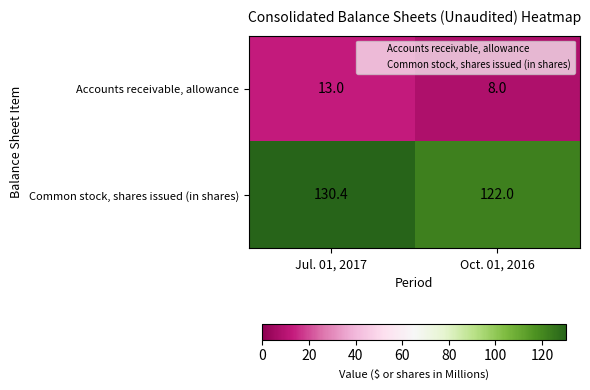

Which label corresponds to the smallest value in the chart?

Oct. 01, 2016